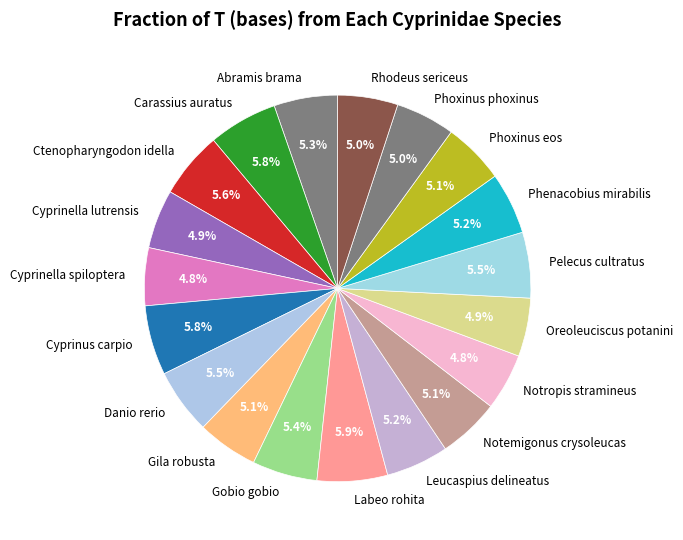

Is there a majority slice in this chart?

No